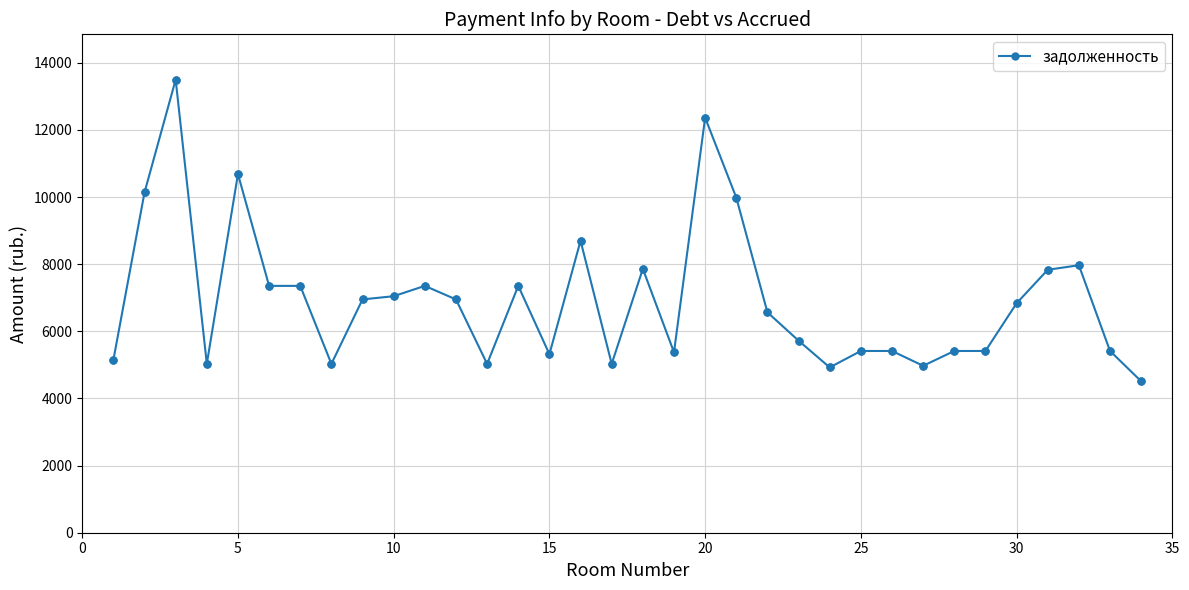

What is the smallest value displayed?

4512.0